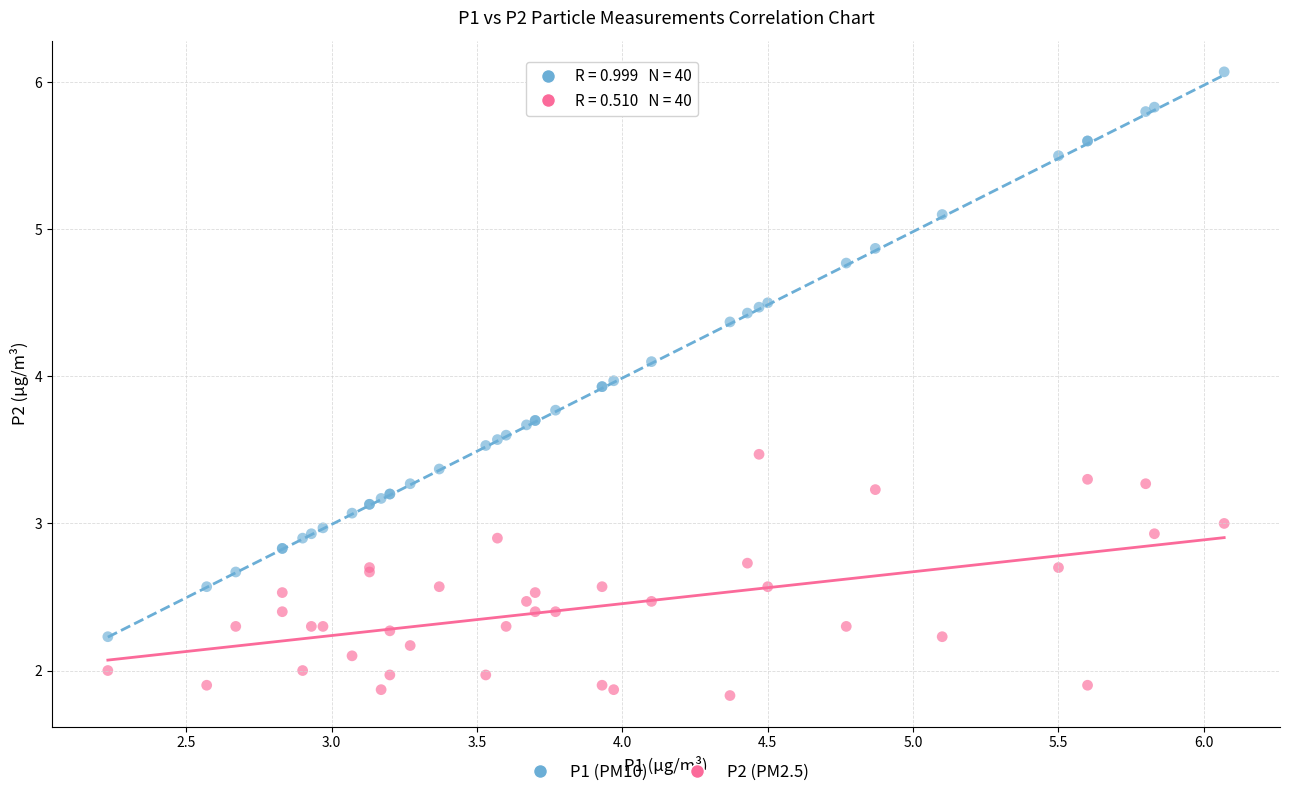

What is the X range (max minus min) for the scatter plot?

3.8